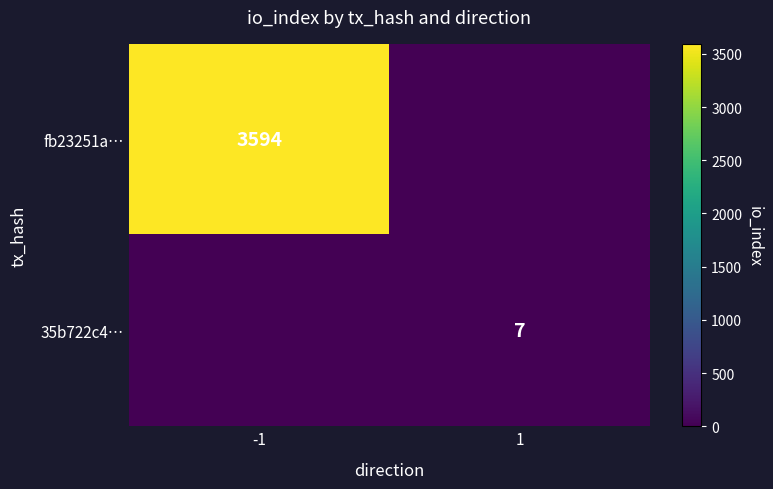

Between -1 and 1, which is larger?

-1